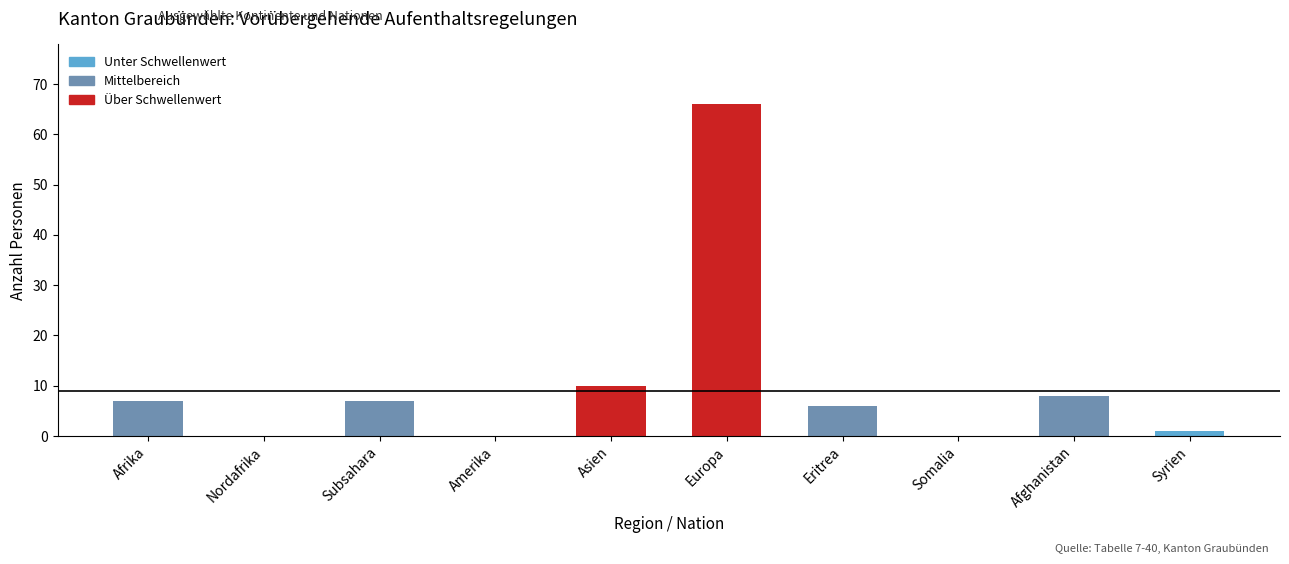

Reading right to left, extract all data points from this chart.

Syrien=1	Afghanistan=8	Somalia=0	Eritrea=6	Europa=66	Asien=10	Amerika=0	Subsahara=7	Nordafrika=0	Afrika=7